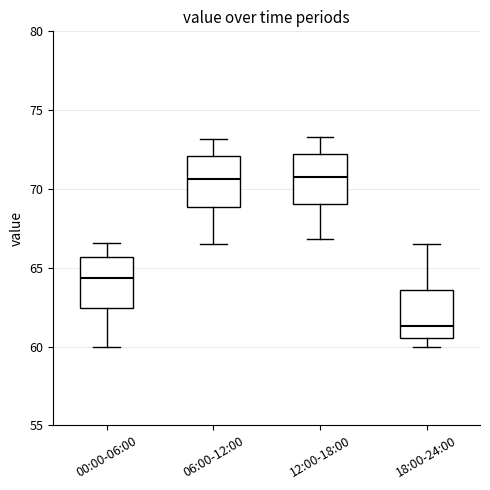

Which box has the lowest median line?

18:00-24:00